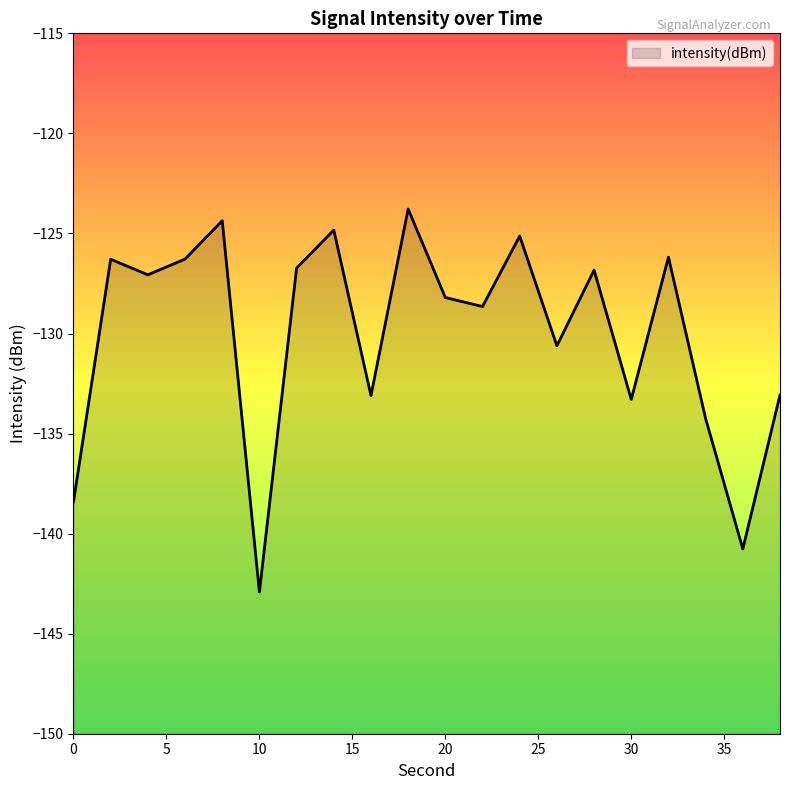

What is the average value?

-130.0